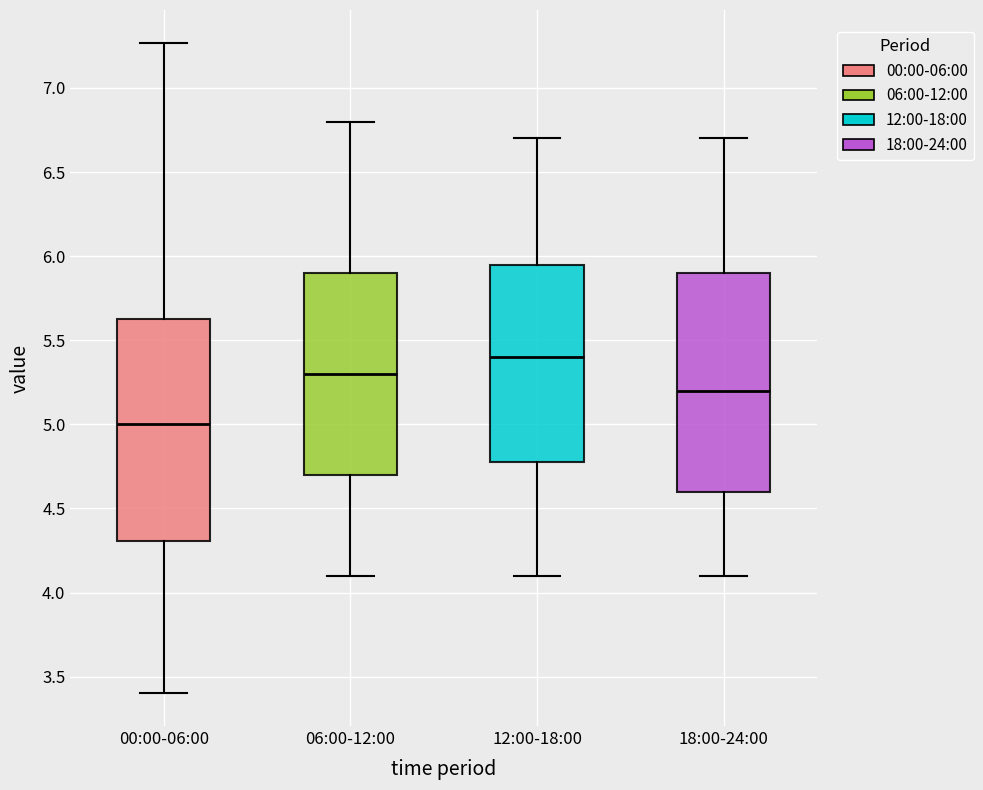

Which box has the lowest median line?

00:00-06:00